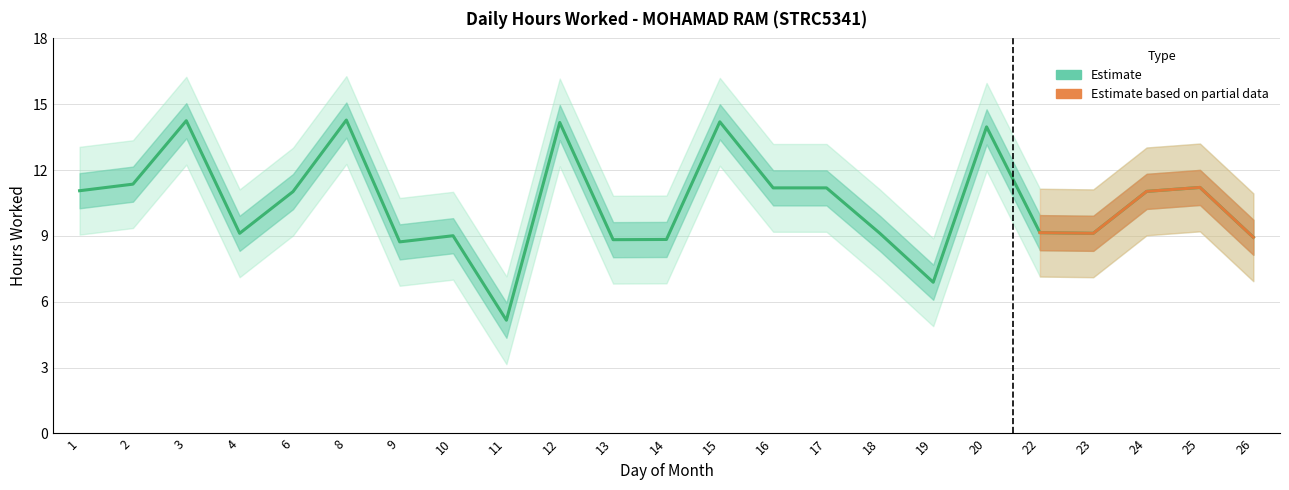

Where does the data first go above 11?

1